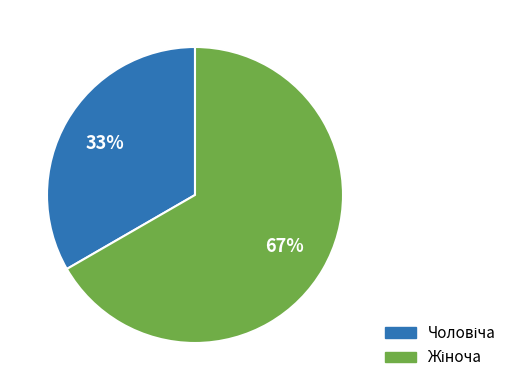

To the nearest percent, what is the average slice percentage?

50%